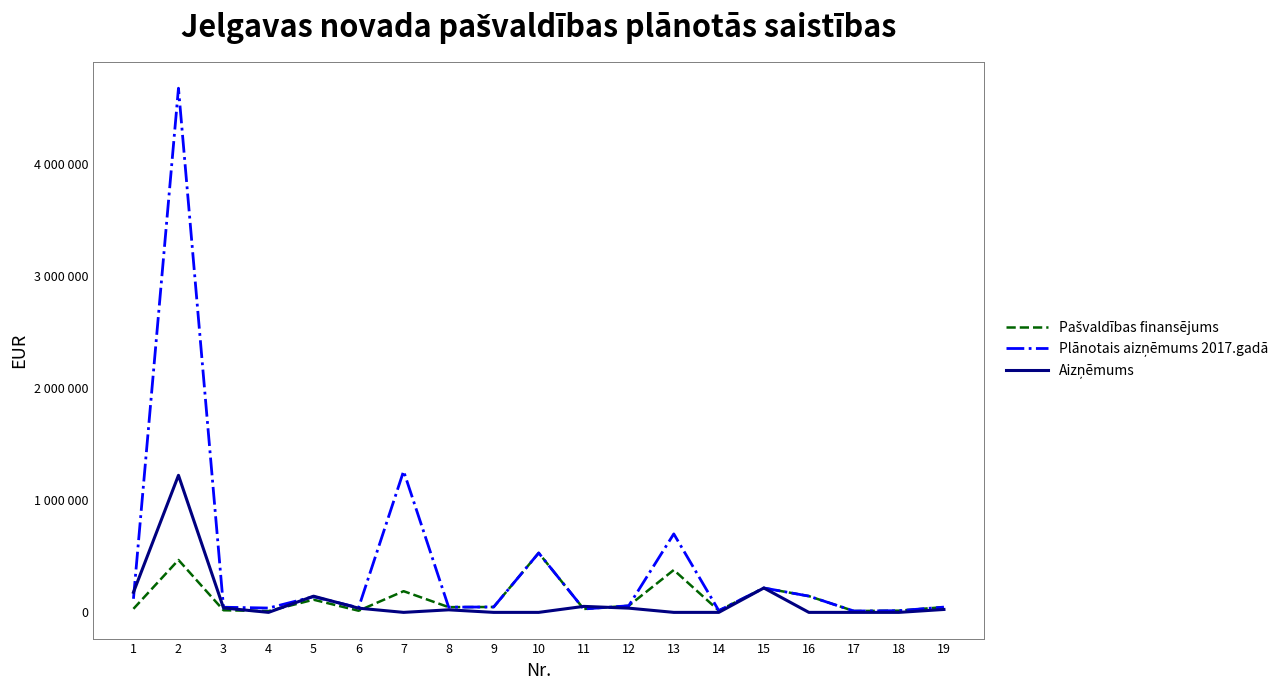

At which category is the sum across all series the highest?

2